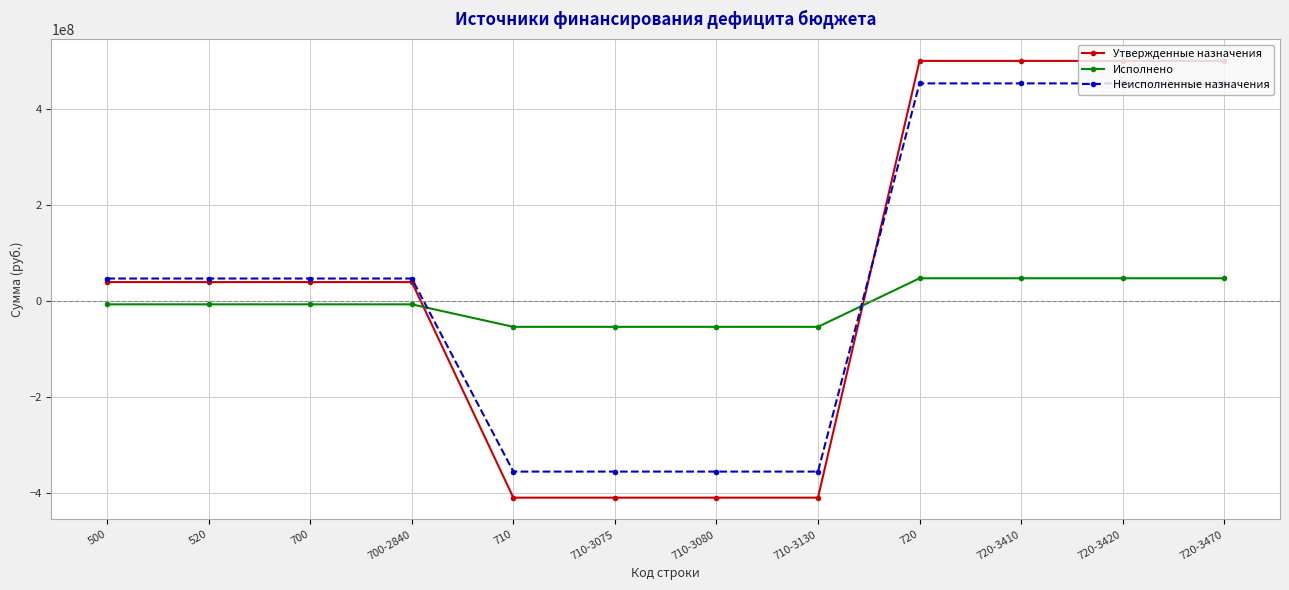

What is the difference between the highest and lowest values at 710-3130?

355403692.1